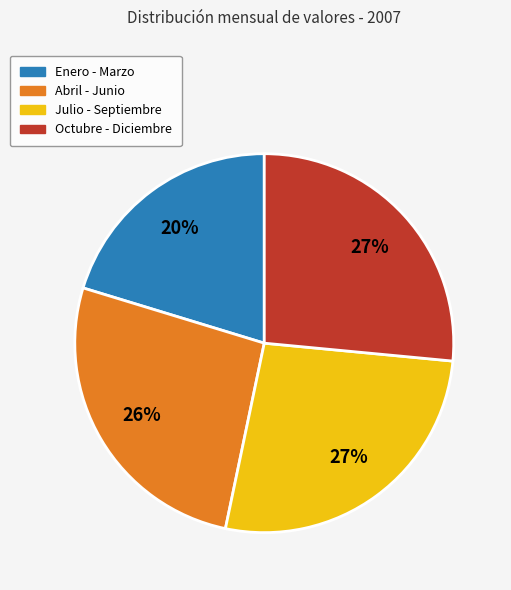

To the nearest percent, what is the average slice percentage?

25%